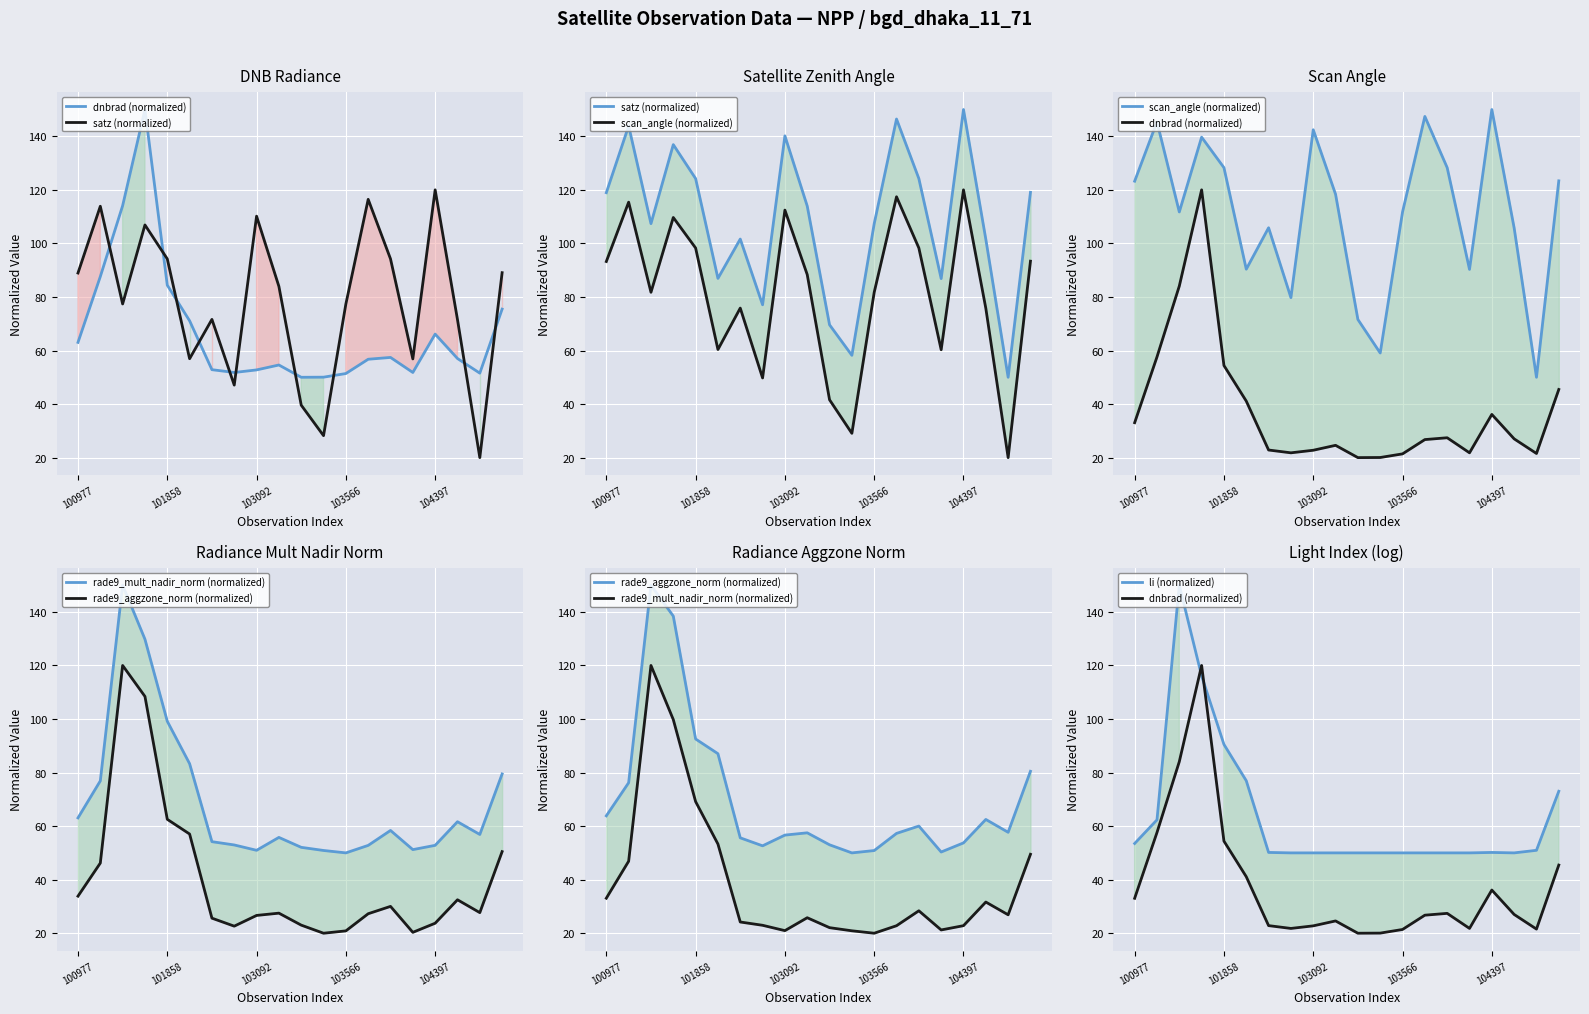

What is the difference between the highest and lowest values at 7?

58.0